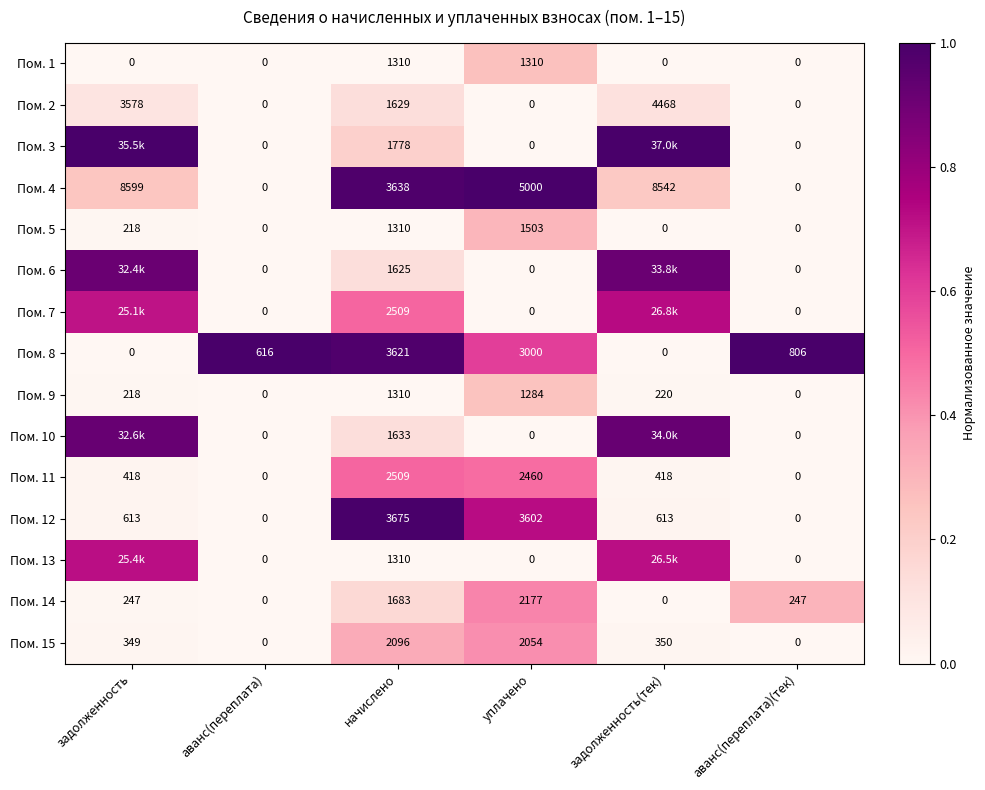

Where is Пом. 4 nearest to the value 4299?

начислено